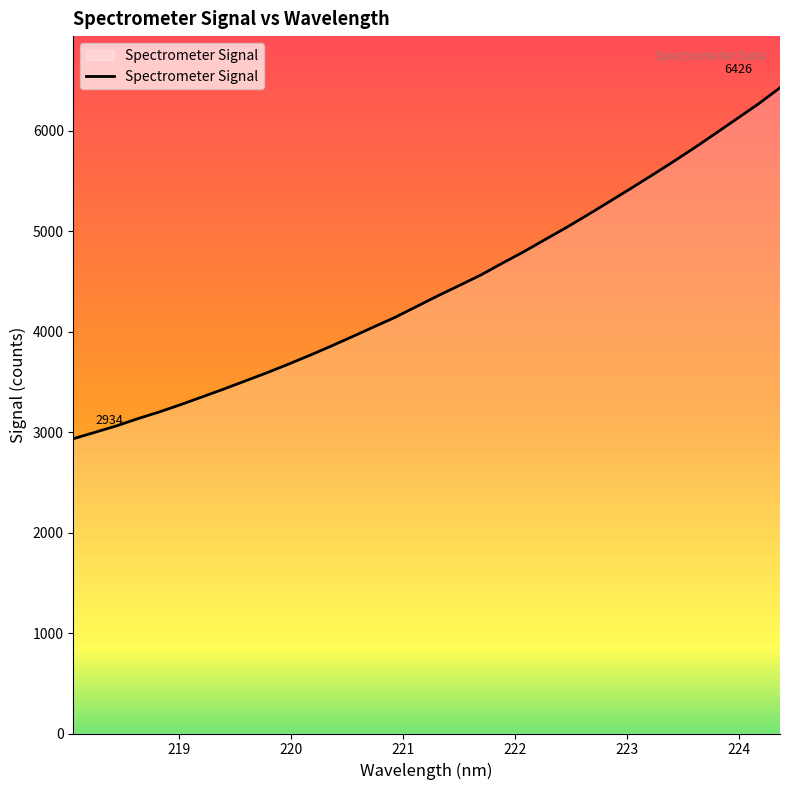

What is the difference between the maximum and minimum values?

3492.1